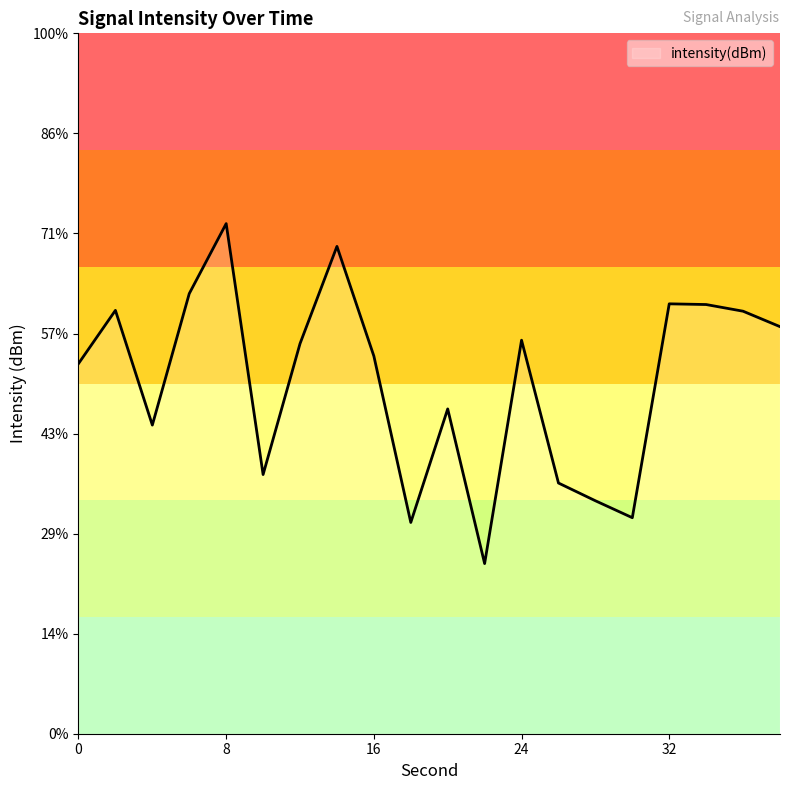

Does the chart have visible grid lines?

No